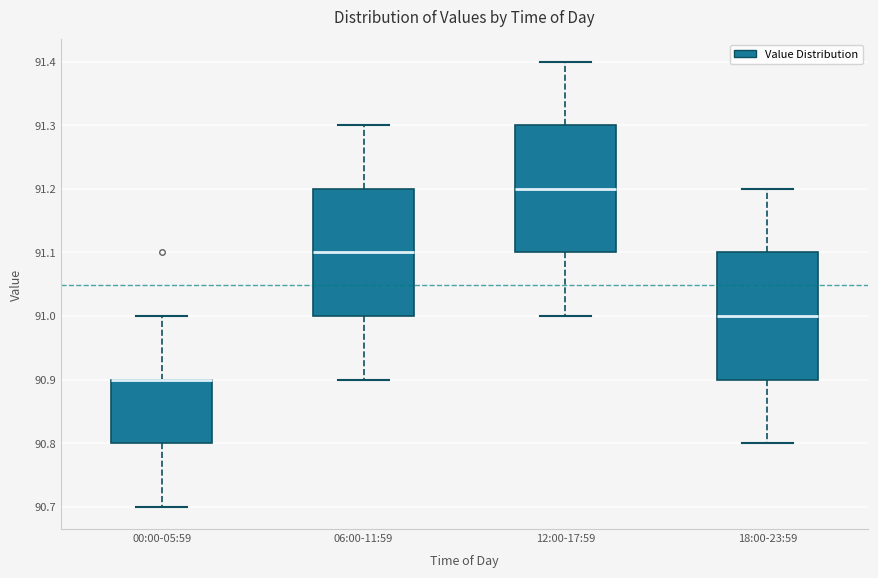

Reading left to right, transcribe this box plot: for each box, give where its median line is, the range the box spans, and where its two whiskers end, as read against the y-axis. The values are not printed on the chart, so give them approximately, as read against the axis.

00:00-05:59: median 90.9 (drawn on the box's upper edge), box 90.8 to 90.9, whiskers 90.7 to 91.0
06:00-11:59: median 91.1, box 91.0 to 91.2, whiskers 90.9 to 91.3
12:00-17:59: median 91.2, box 91.1 to 91.3, whiskers 91.0 to 91.4
18:00-23:59: median 91.0, box 90.9 to 91.1, whiskers 90.8 to 91.2